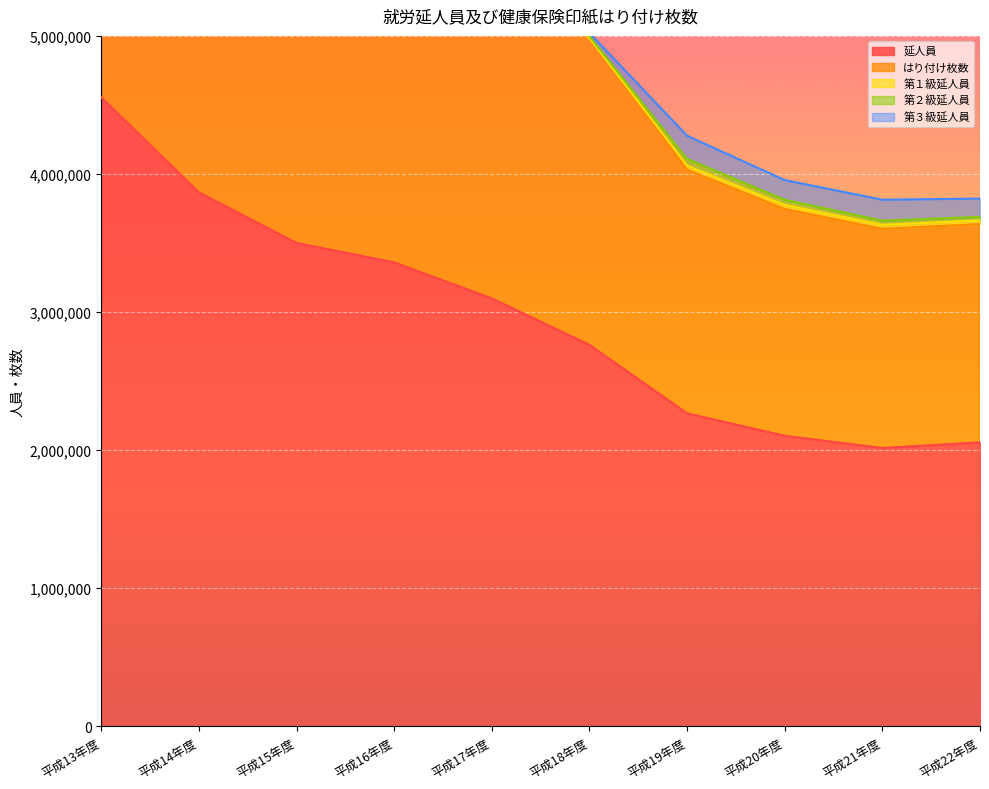

How many categories are shown in the chart?

10